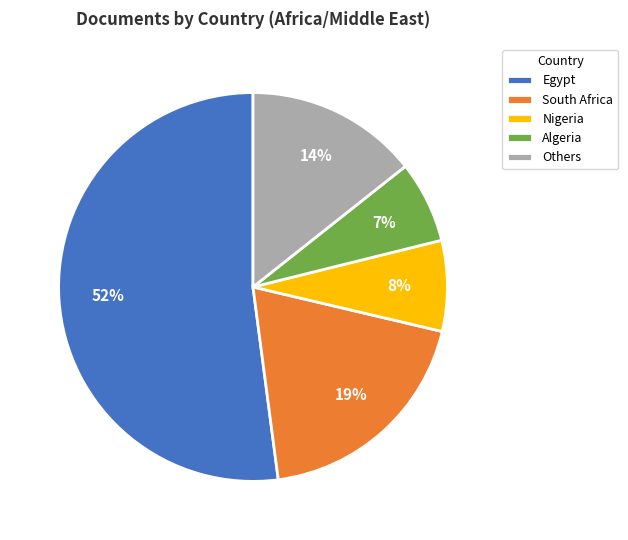

What percentage is the Egypt slice, to the nearest percent?

52%